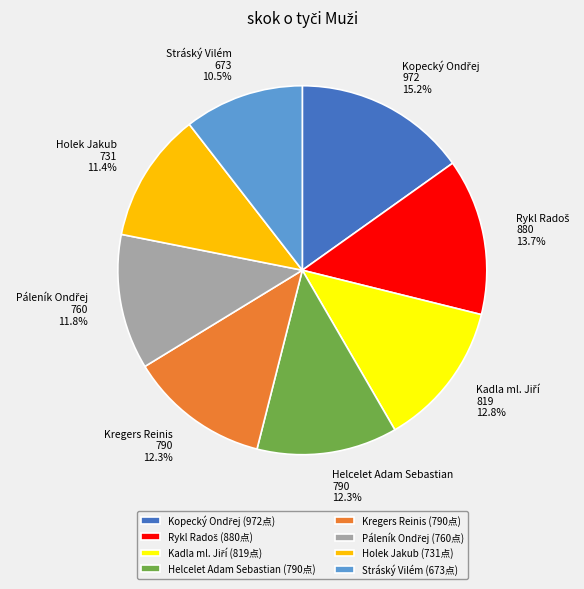

Is there a majority slice in this chart?

No